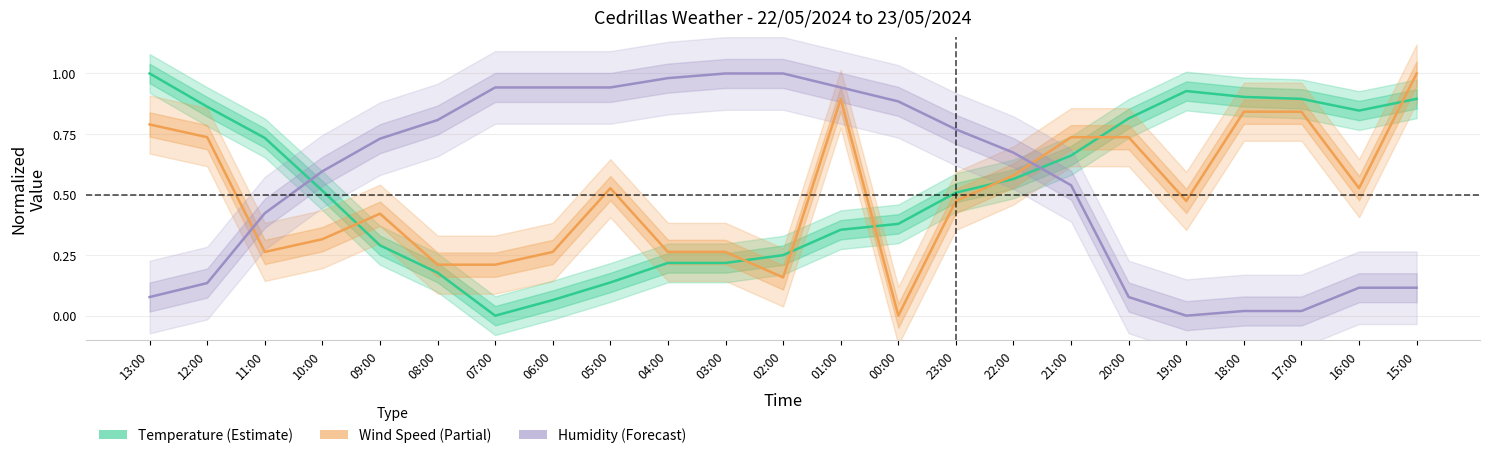

How many interior local valleys does the Temperature (Estimate) series have?

2